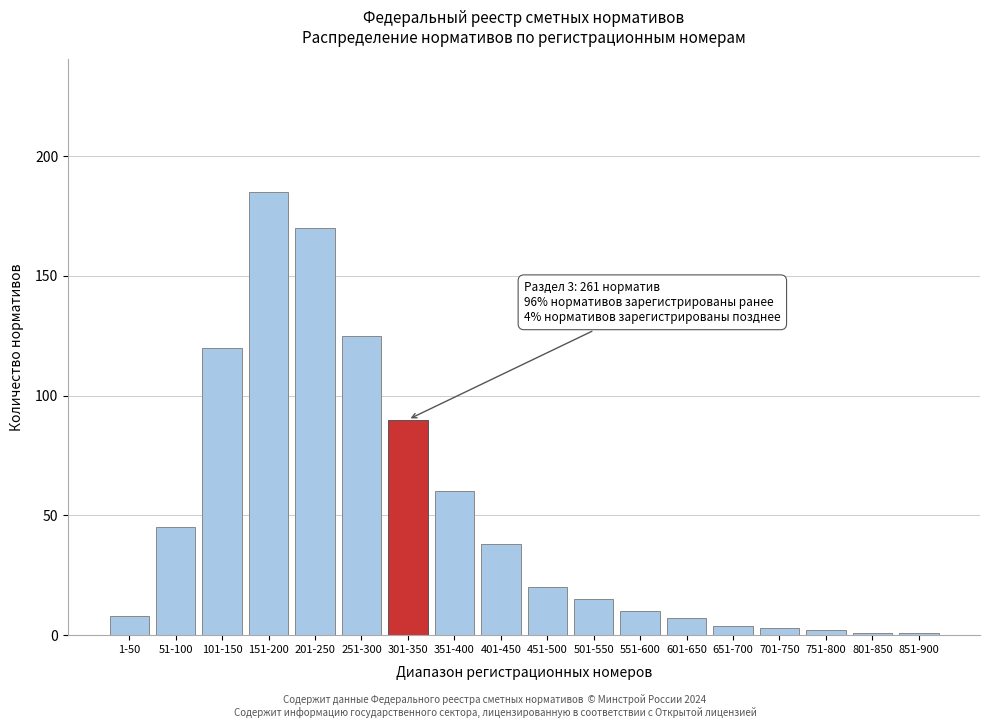

Reading left to right, what are all the values shown in this chart?

1-50=8	51-100=45	101-150=120	151-200=185	201-250=170	251-300=125	301-350=90	351-400=60	401-450=38	451-500=20	501-550=15	551-600=10	601-650=7	651-700=4	701-750=3	751-800=2	801-850=1	851-900=1